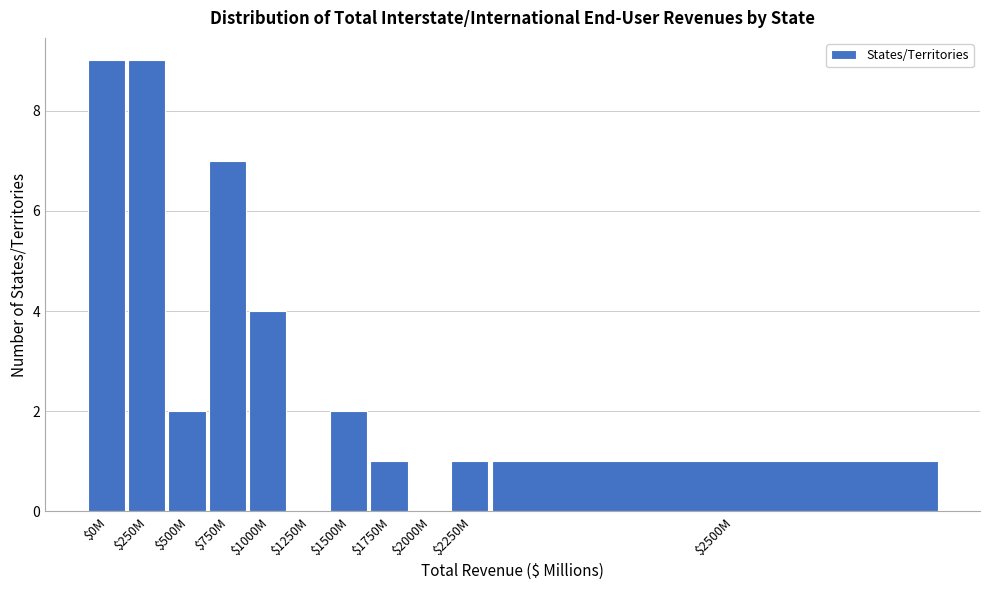

What is the sum of all values?

36